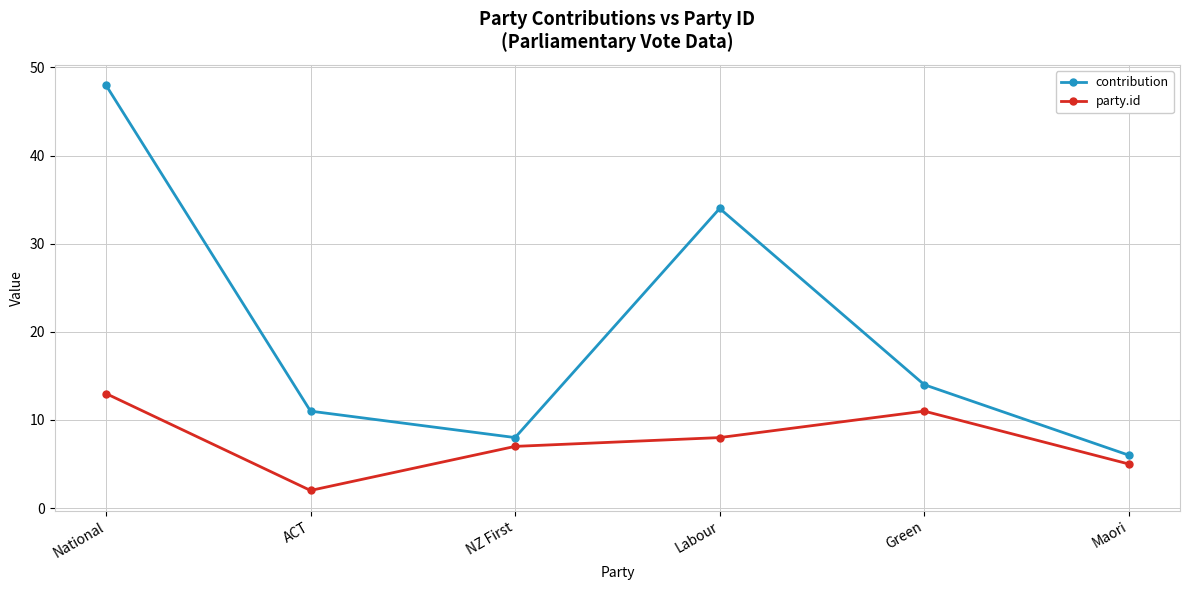

At which label does party.id reach its minimum?

ACT